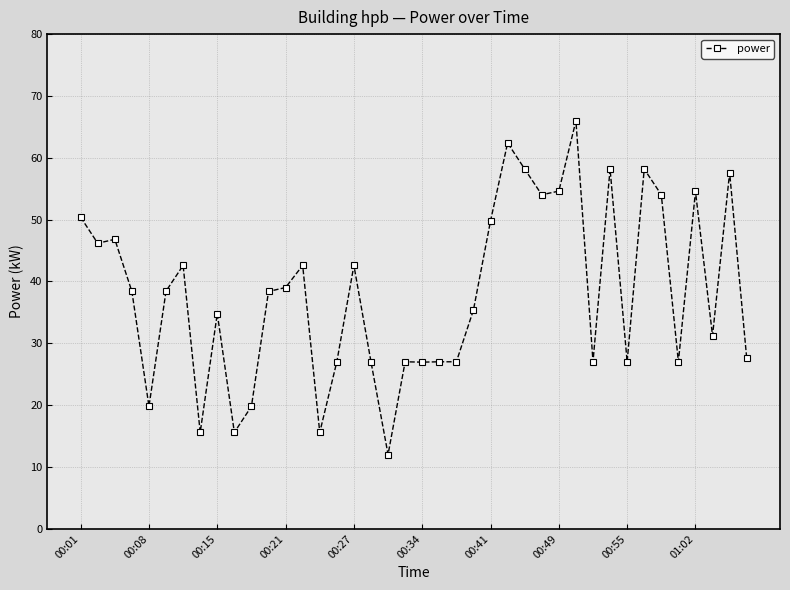

What is the average value?

38.1